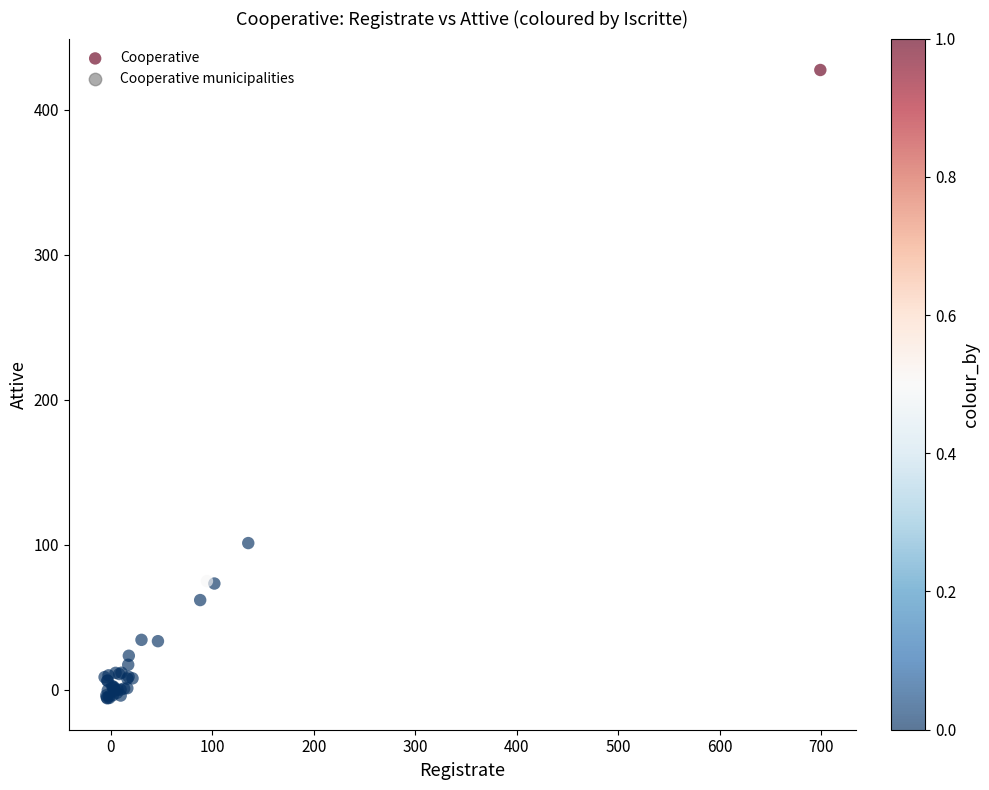

What Y value in the scatter plot is closest to 210?

101.3